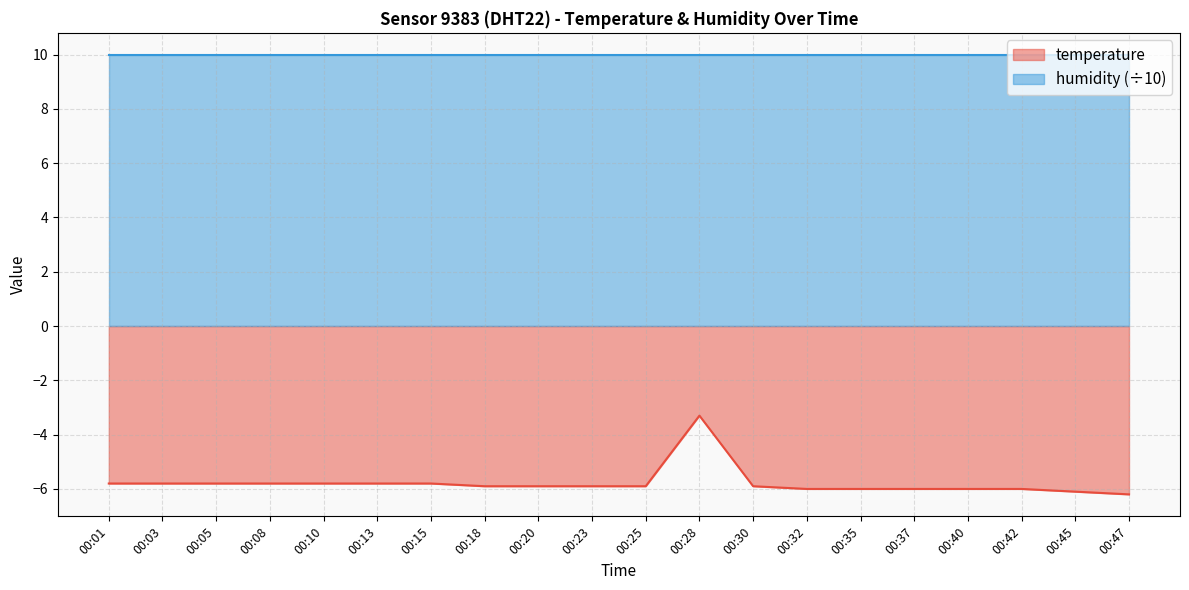

How many interior local peaks (higher than both neighbors) does the data have?

1